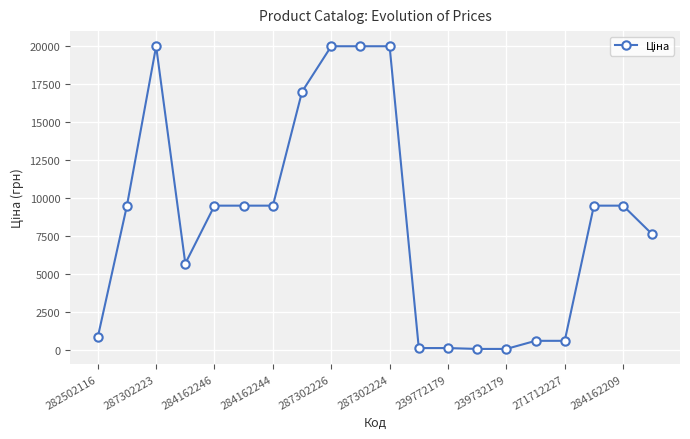

True or false: the data has more than 0 interior local peaks.

True